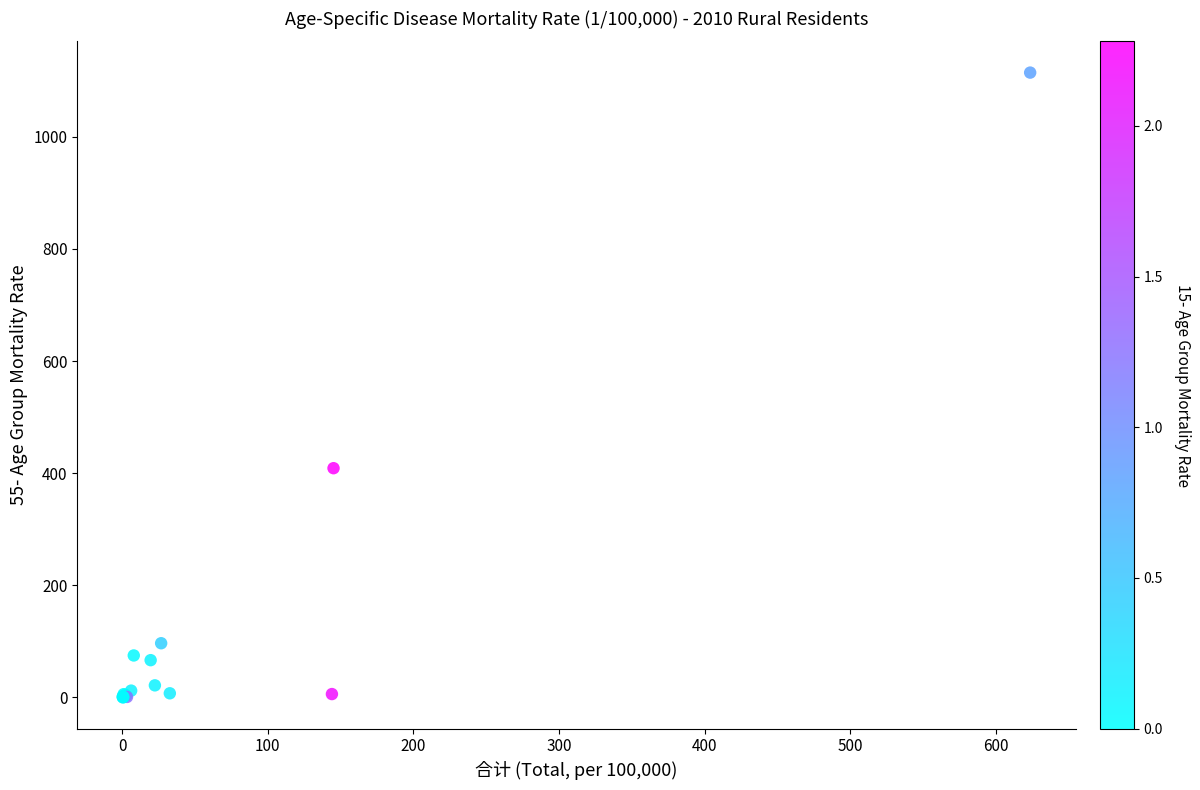

What Y value in the scatter plot is closest to 557?

408.9